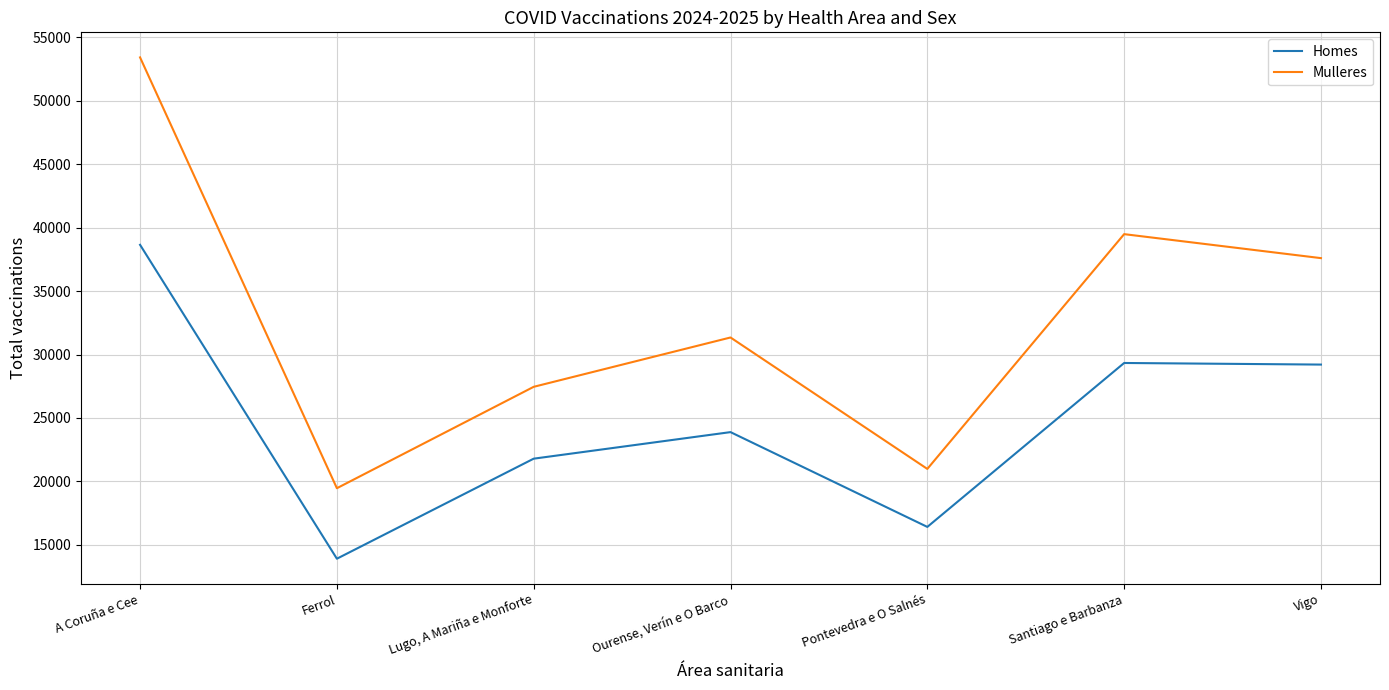

At which category does Mulleres reach its first local valley?

Ferrol